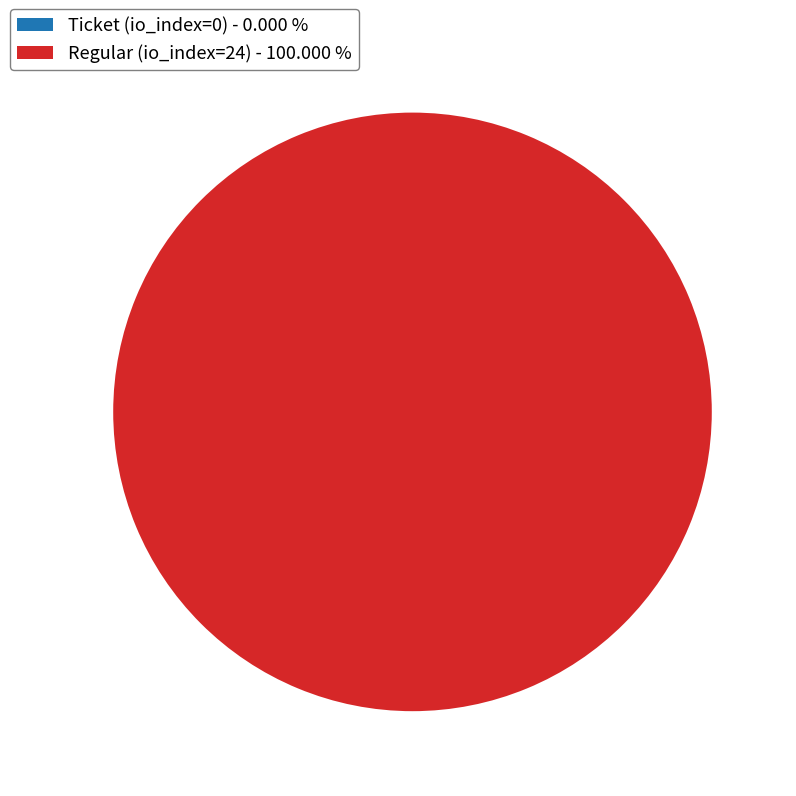

Does any single category account for the majority?

Yes